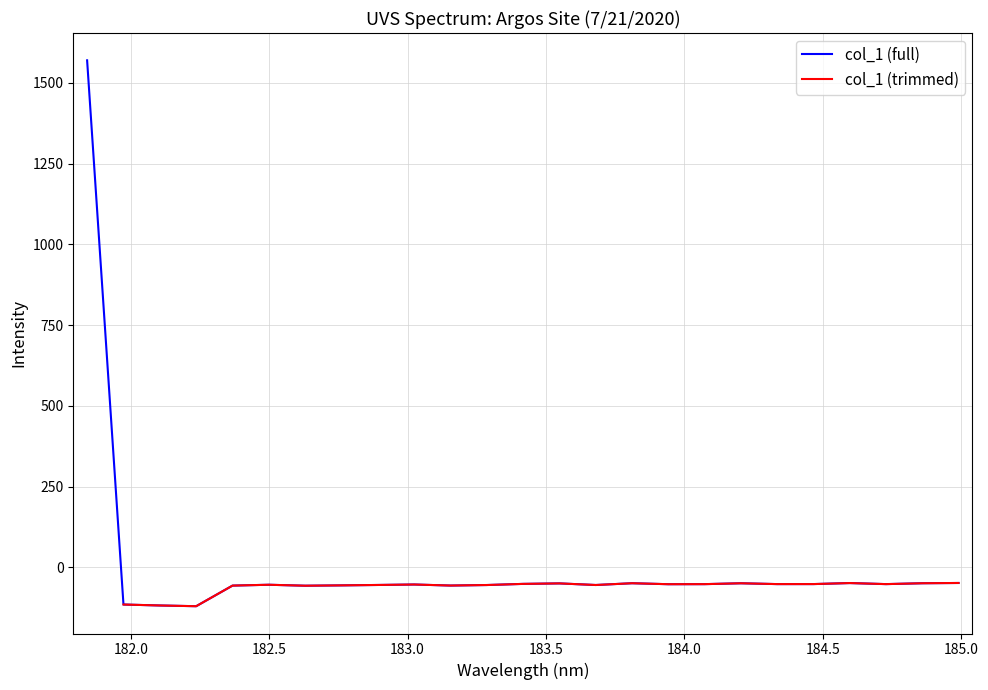

Reading left to right, list all the values displayed in this chart.

1569.4	-115.0	-118.0	-120.2	-56.4	-53.8	-56.8	-55.7	-54.5	-53.0	-56.3	-54.6	-51.1	-49.6	-54.6	-49.1	-52.1	-51.9	-49.2	-51.8	-51.7	-48.5	-51.8	-49.1	-48.3